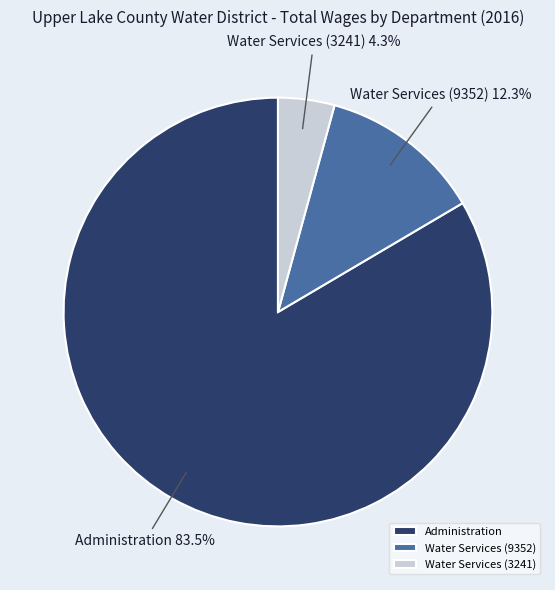

How many slices are in this pie chart?

3